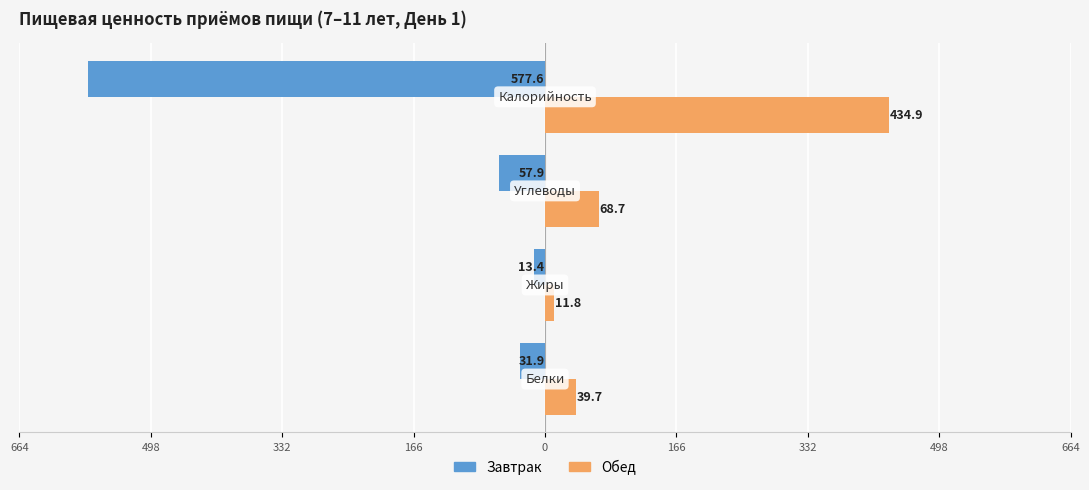

Rank the series by their average value, from lowest to highest.

Завтрак, Обед